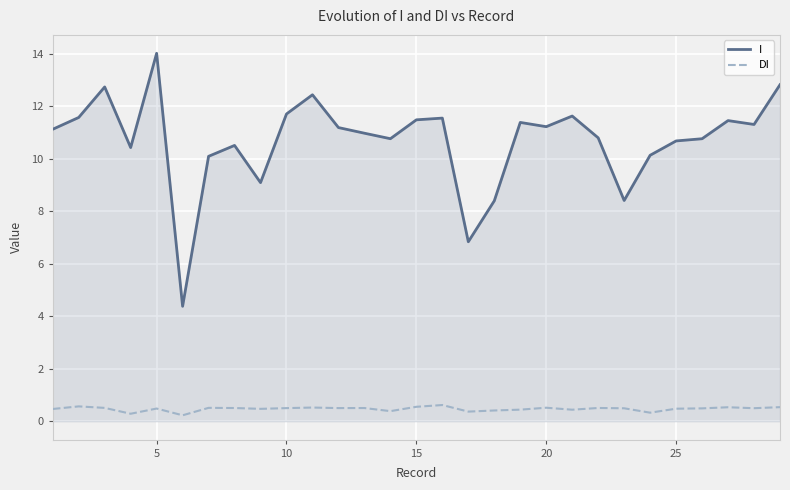

List the series in order of their peak value, highest first.

I, DI